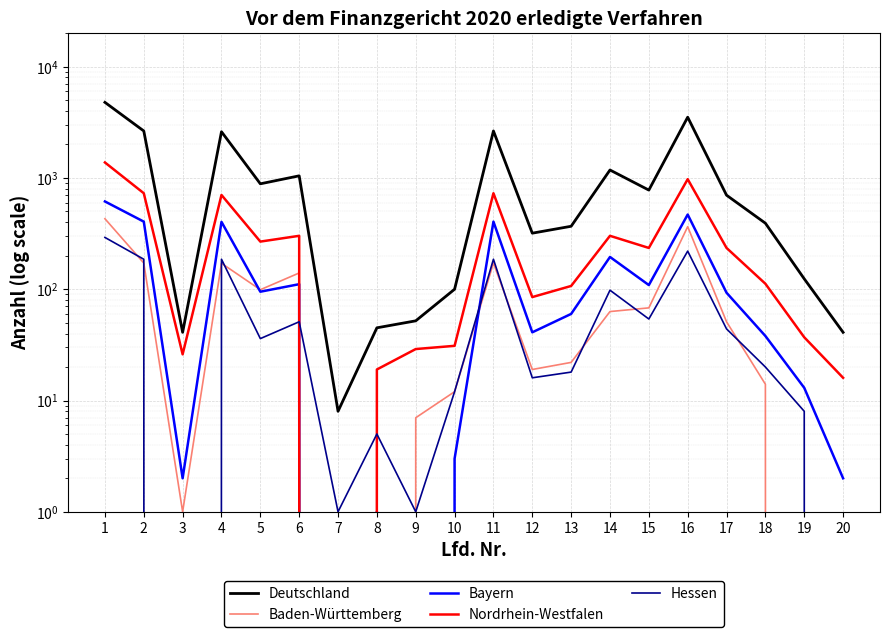

In Nordrhein-Westfalen, how many points are lower than both neighbors (excluding endpoints)?

5